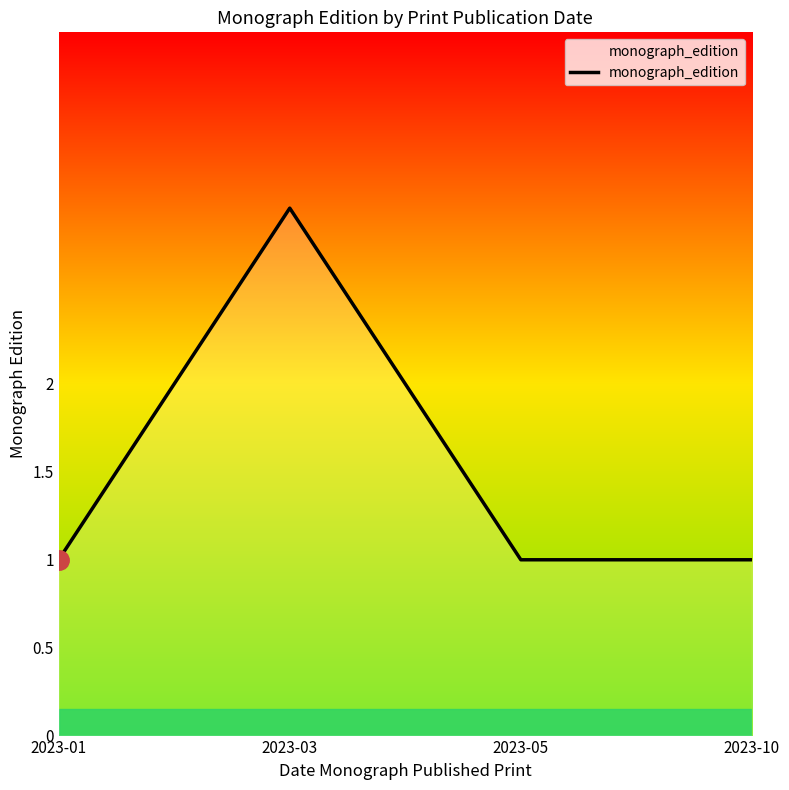

Between 2023-03 and 2023-01, which is larger?

2023-03